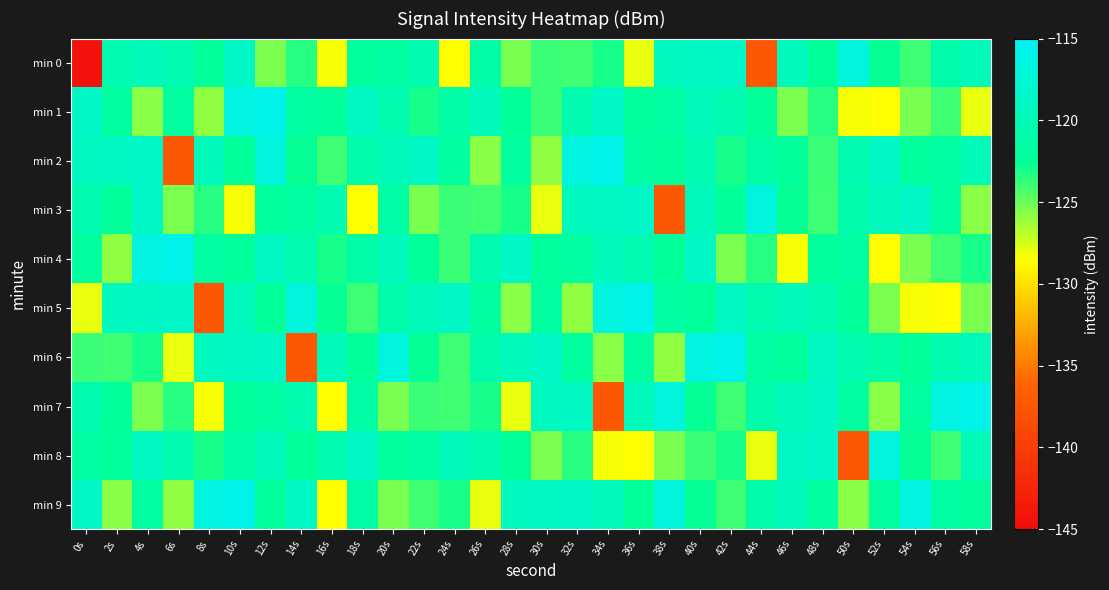

What is the spread (max minus min) of values at 18s?

10.0